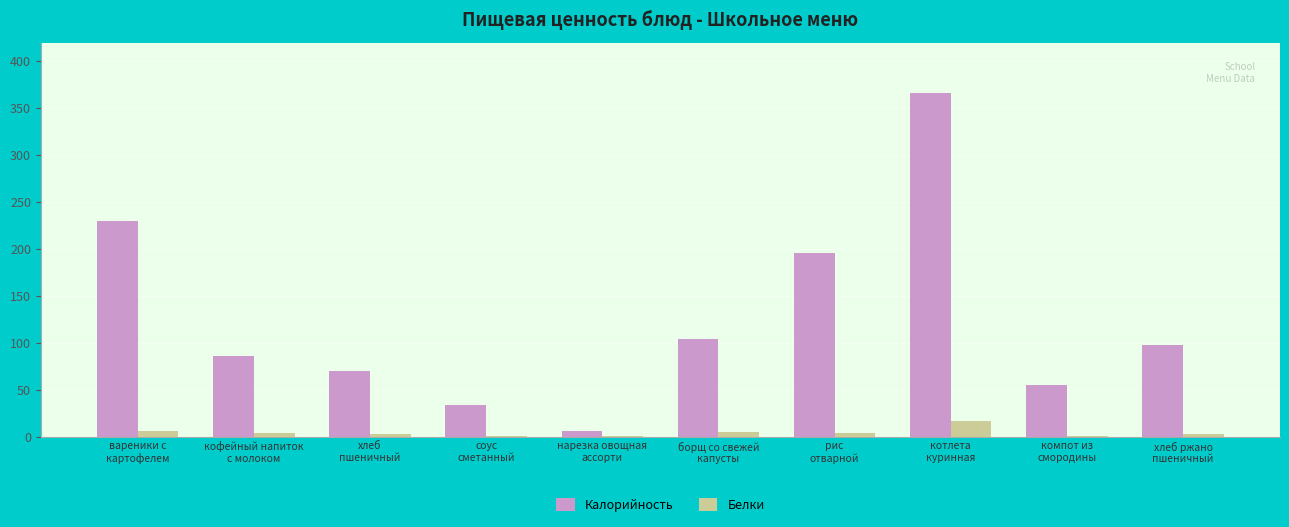

What is the maximum value shown in the chart?

366.8